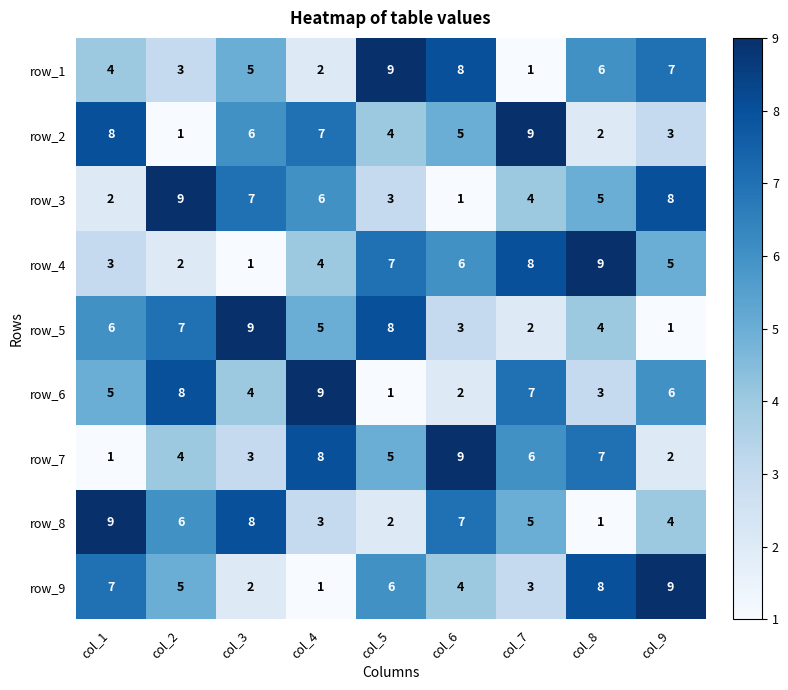

Where is row_3 nearest to the value 5?

col_8